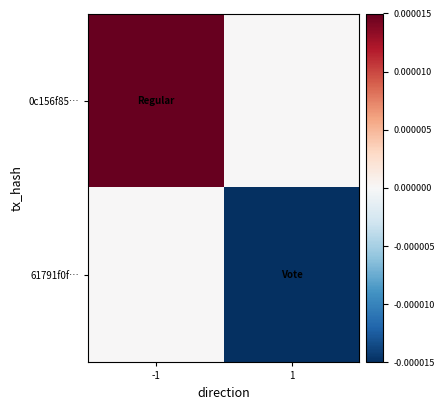

Reading right to left, transcribe all the data shown in this chart.

0c156f85…: 1=0.0	-1=0.0
61791f0f…: 1=-0.0	-1=0.0